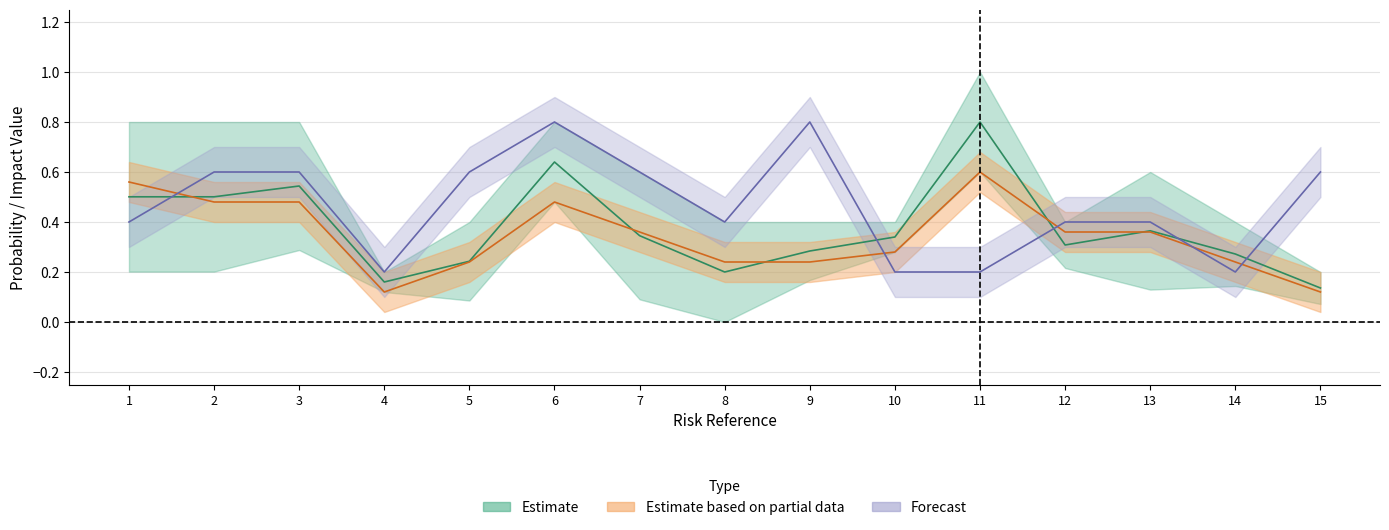

What is the difference between the maximum and minimum values in the Probabilidad Residual Final series?

0.5